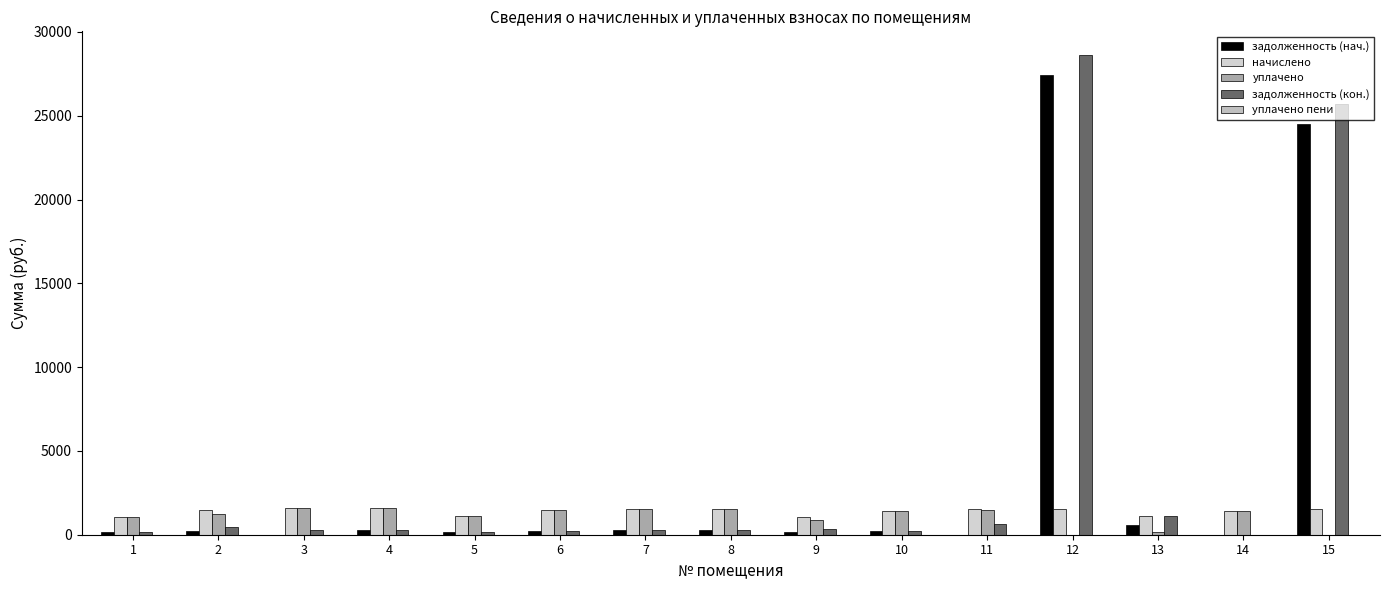

True or false: уплачено has a value of 565.4 at 9.

False